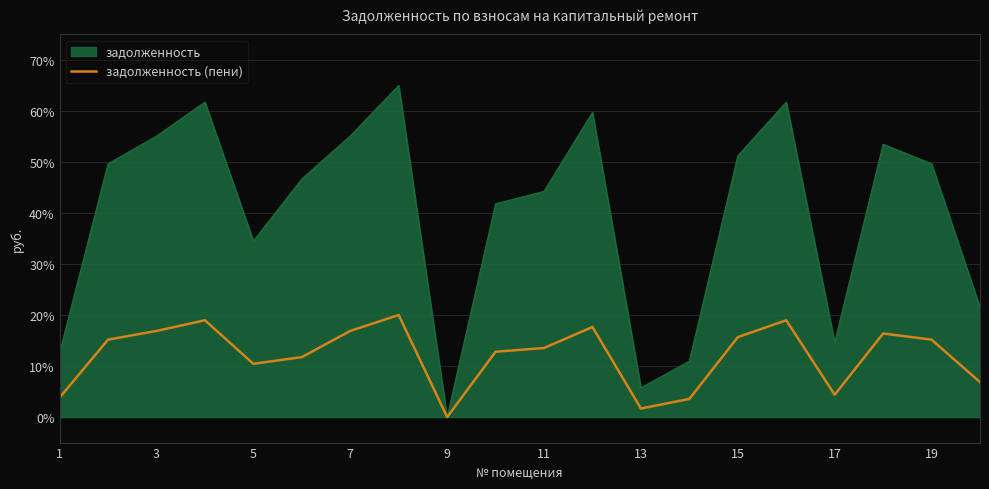

True or false: задолженность has a value of 85.9 at 7.

False